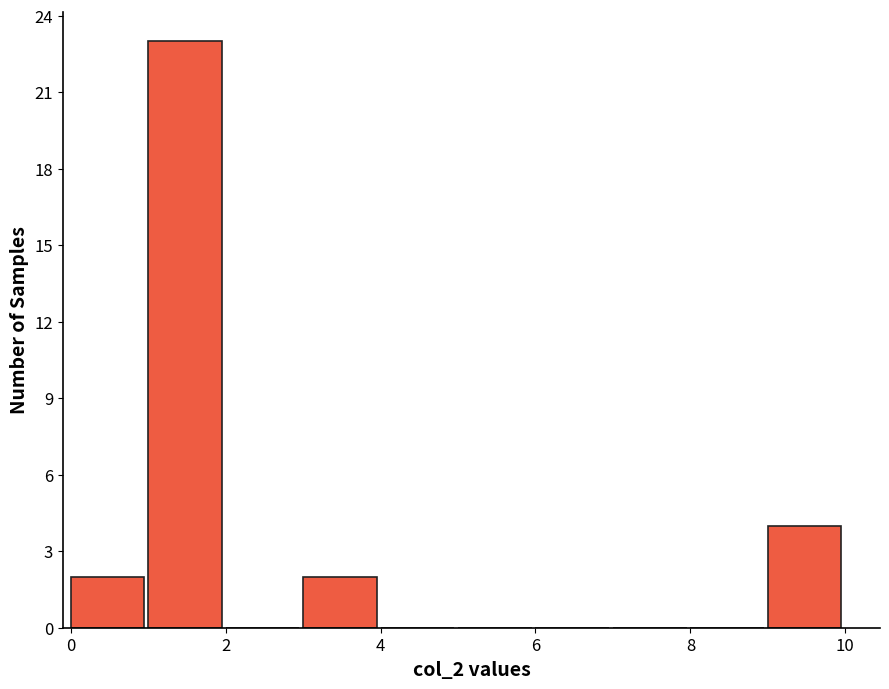

Reading left to right, transcribe this chart: for each bar, give the range it covers on the x-axis and its height. The values are not printed on the chart, so give them approximately, as read against the axis.

0 to 1: 2
1 to 2: 23
2 to 3: 0
3 to 4: 2
4 to 5: 0
5 to 6: 0
6 to 7: 0
7 to 8: 0
8 to 9: 0
9 to 10: 4